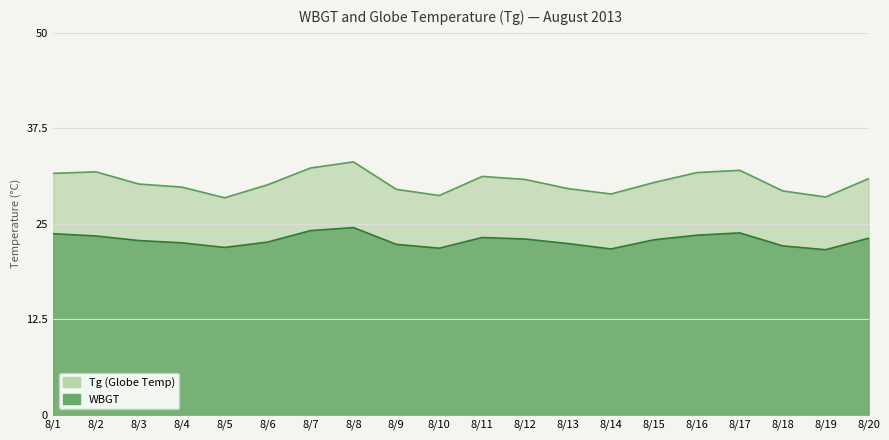

Where is WBGT nearest to the value 23?

8/12